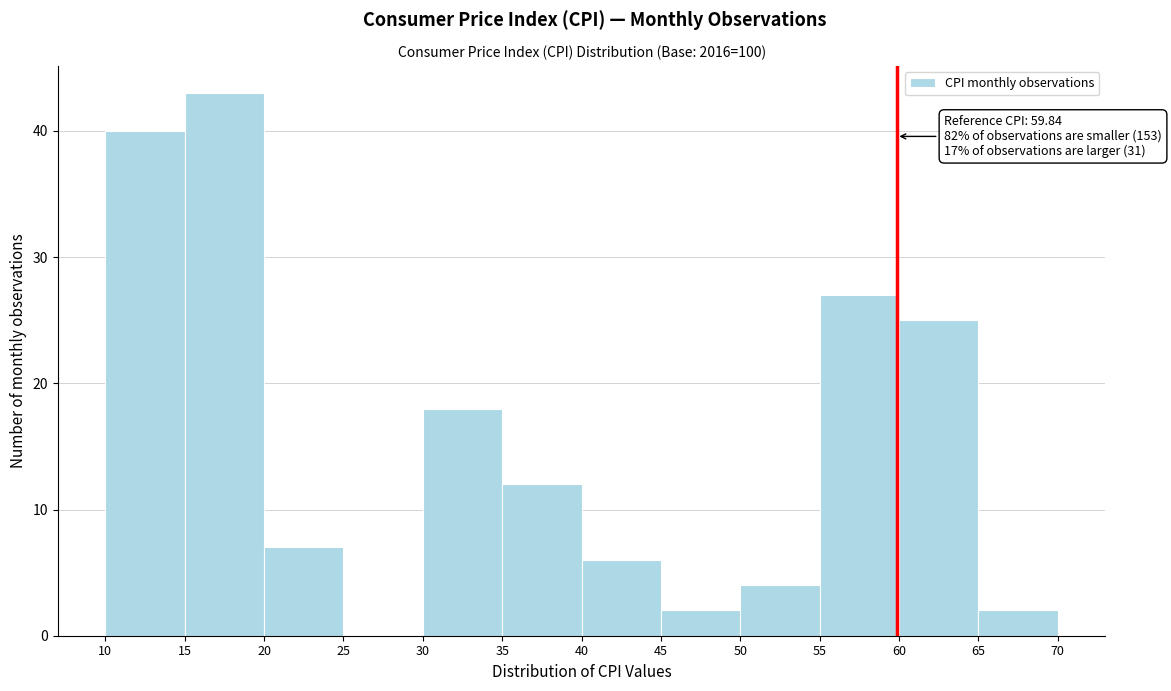

Over which range of the x-axis is the bar tallest?

15 to 20